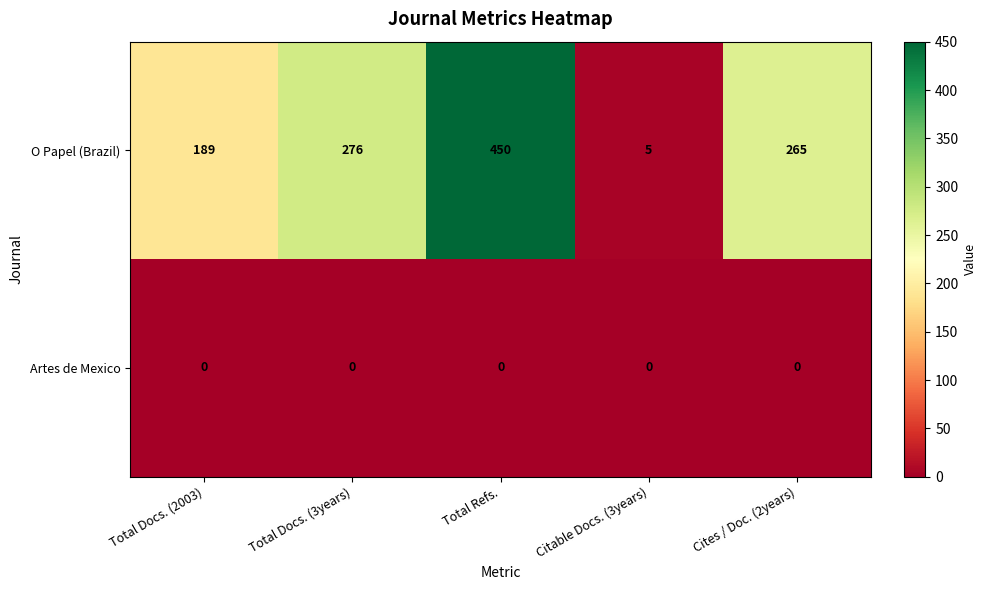

List the series in order of their peak value, highest first.

O Papel (Brazil), Artes de Mexico